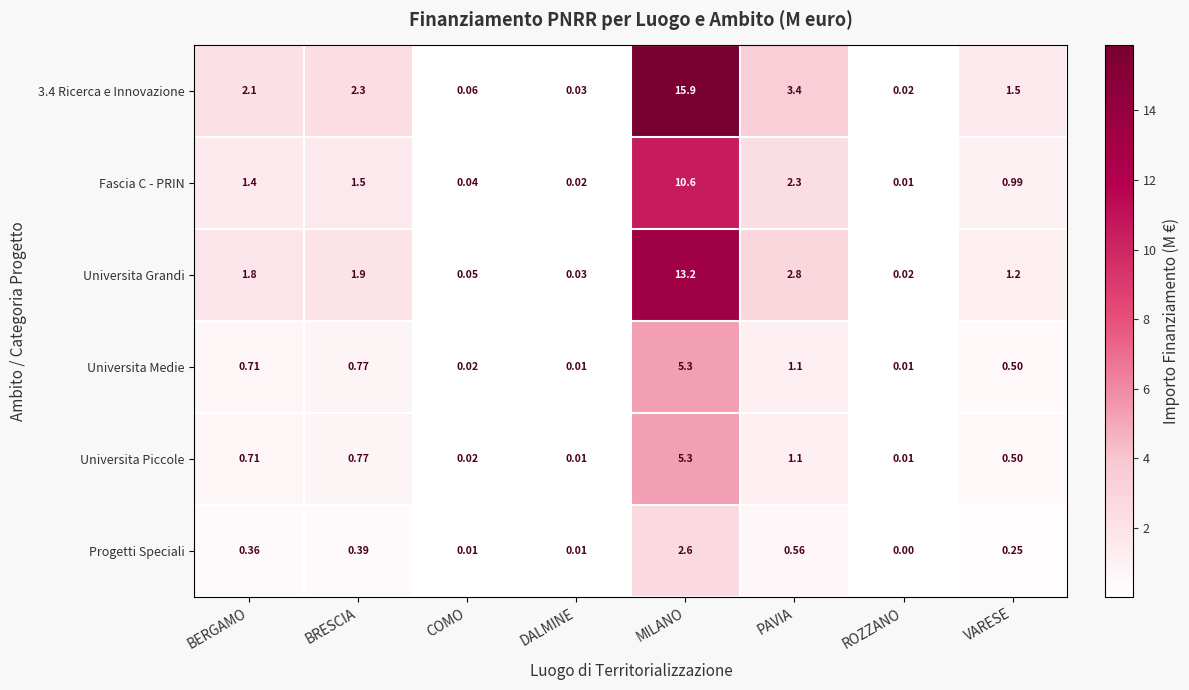

Where is Progetti Speciali nearest to the value 1?

PAVIA